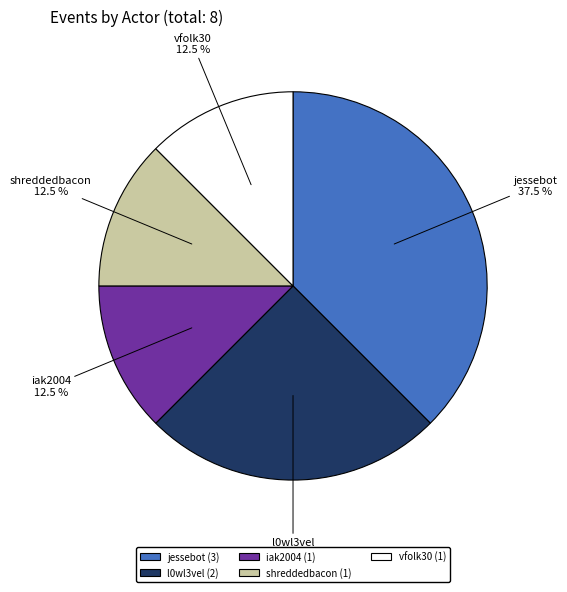

What is the ratio of the value at l0wl3vel to the value at vfolk30?

2.0